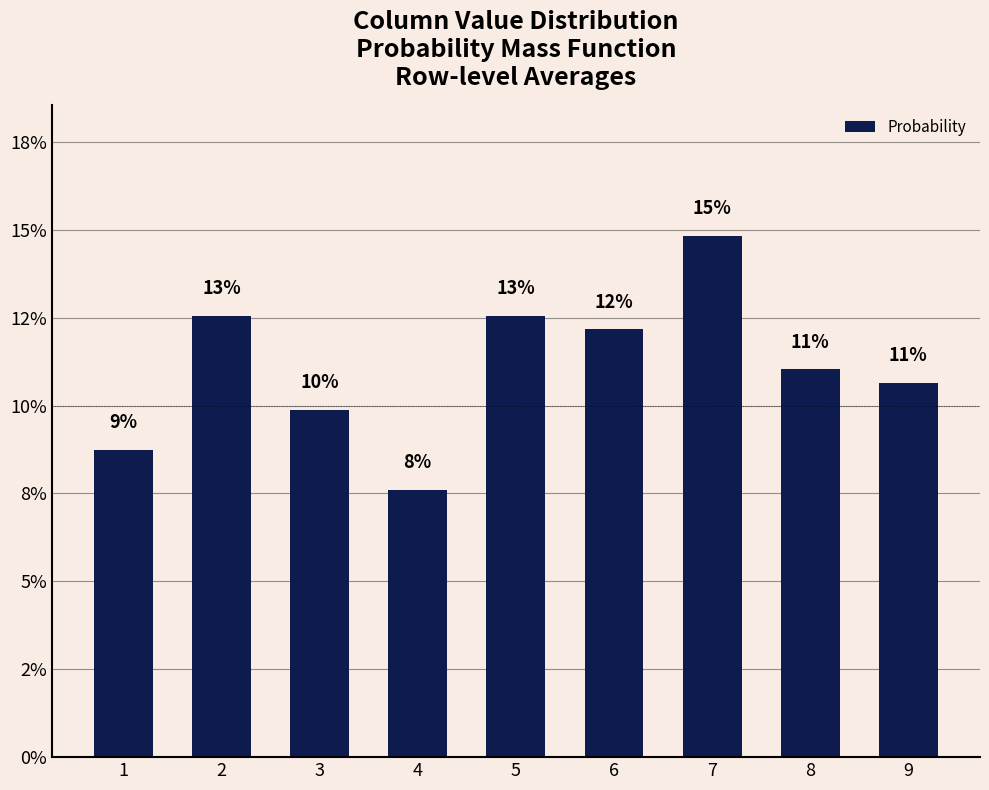

Where does the data first go above 11?

2